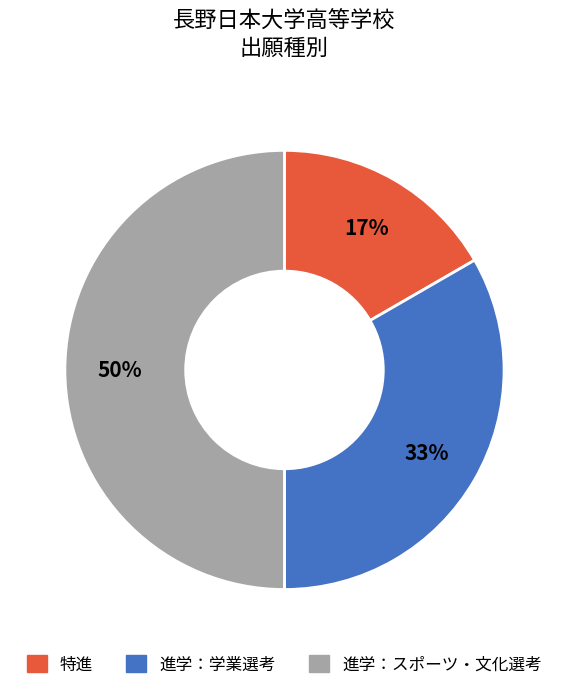

Is 特進 the majority of the pie?

No